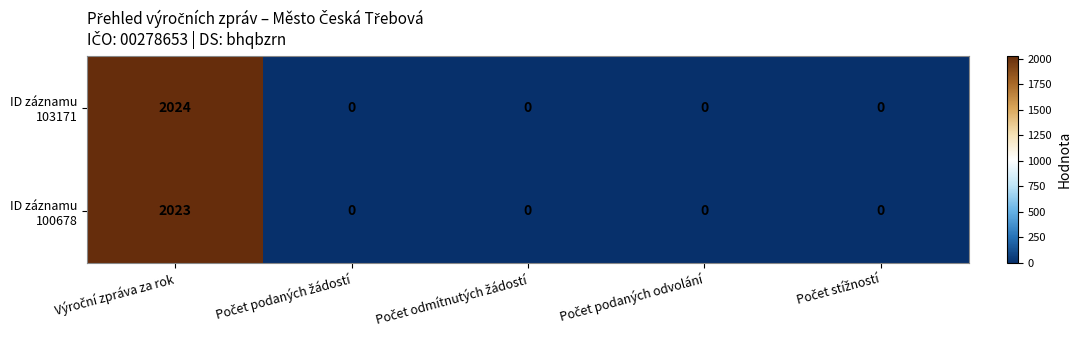

Count the number of data series in this chart.

2